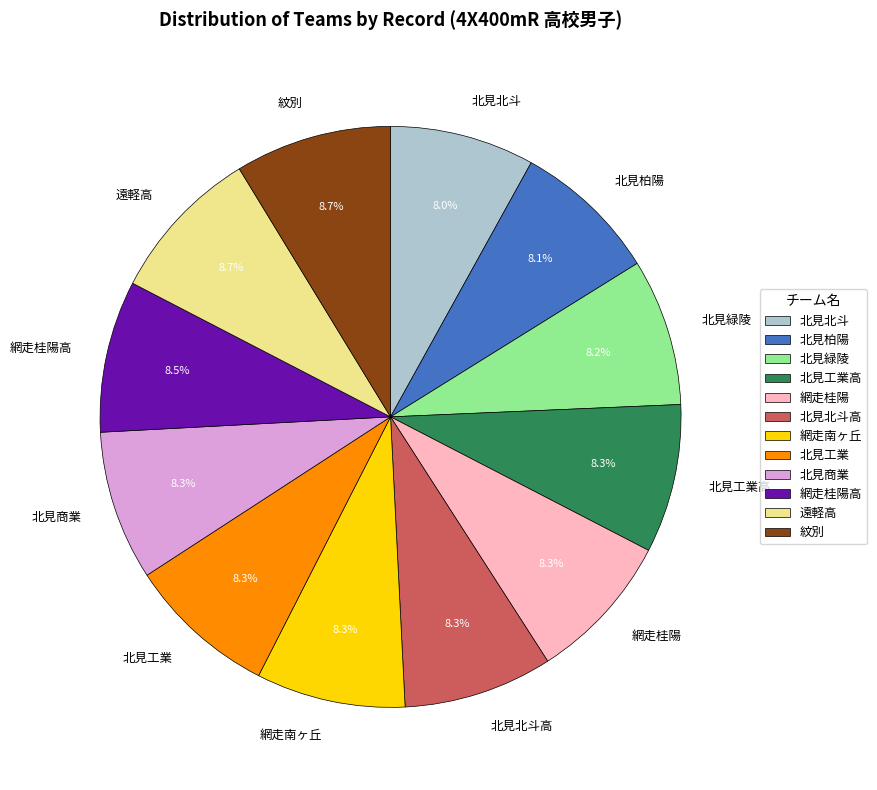

Approximately how many times larger is the value at 北見工業 compared to 網走南ヶ丘?

1.0